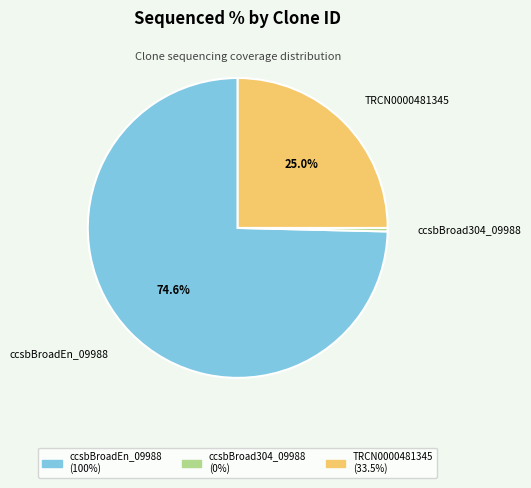

Does any single category account for the majority?

Yes